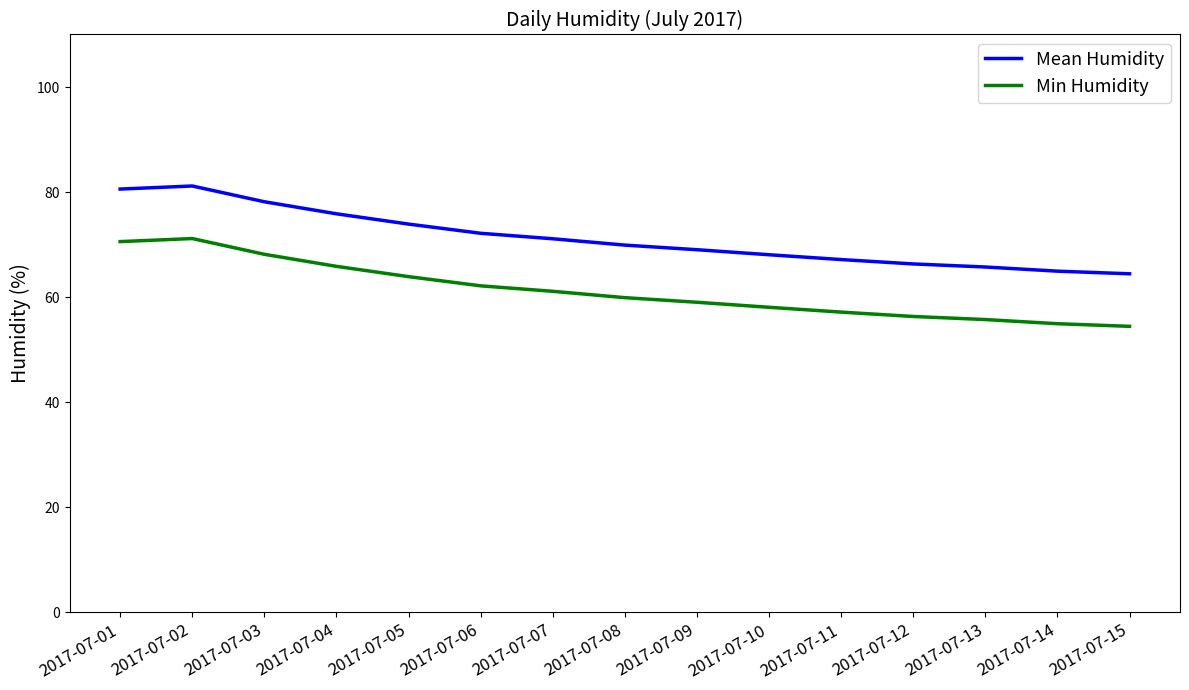

True or false: Mean Humidity and Min Humidity intersect in this chart.

False